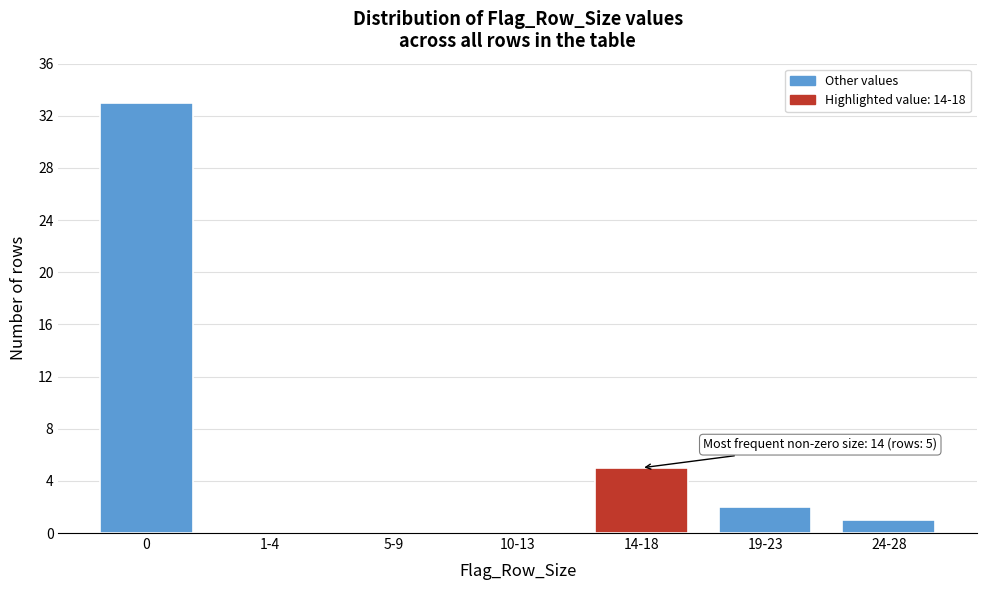

Reading left to right, list all the values displayed in this chart.

0=33	1-4=0	5-9=0	10-13=0	14-18=5	19-23=2	24-28=1